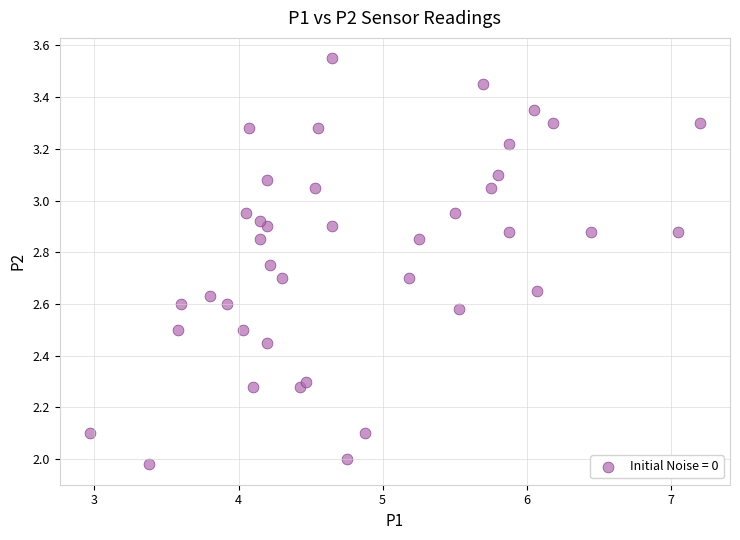

What is the range of Y values (max minus min)?

1.6